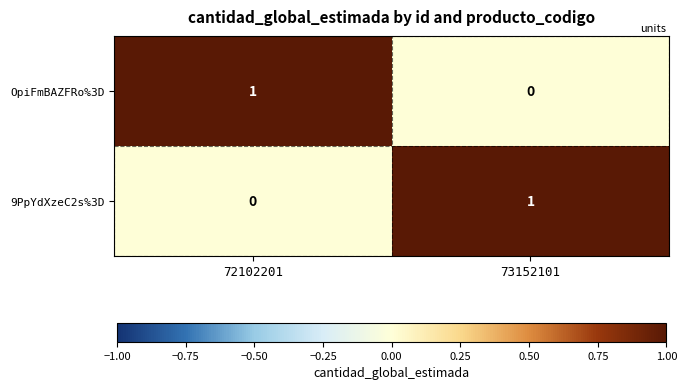

What is the total value across all series at 73152101?

1